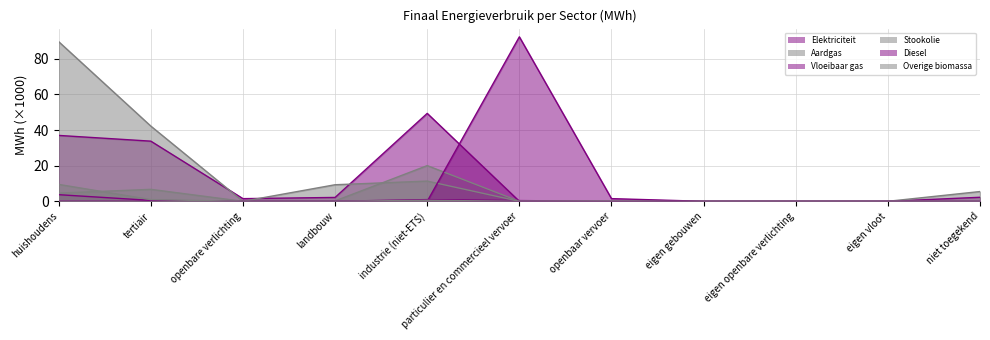

What are all the series names shown in the legend?

Elektriciteit, Aardgas, Vloeibaar gas, Stookolie, Diesel, Overige biomassa